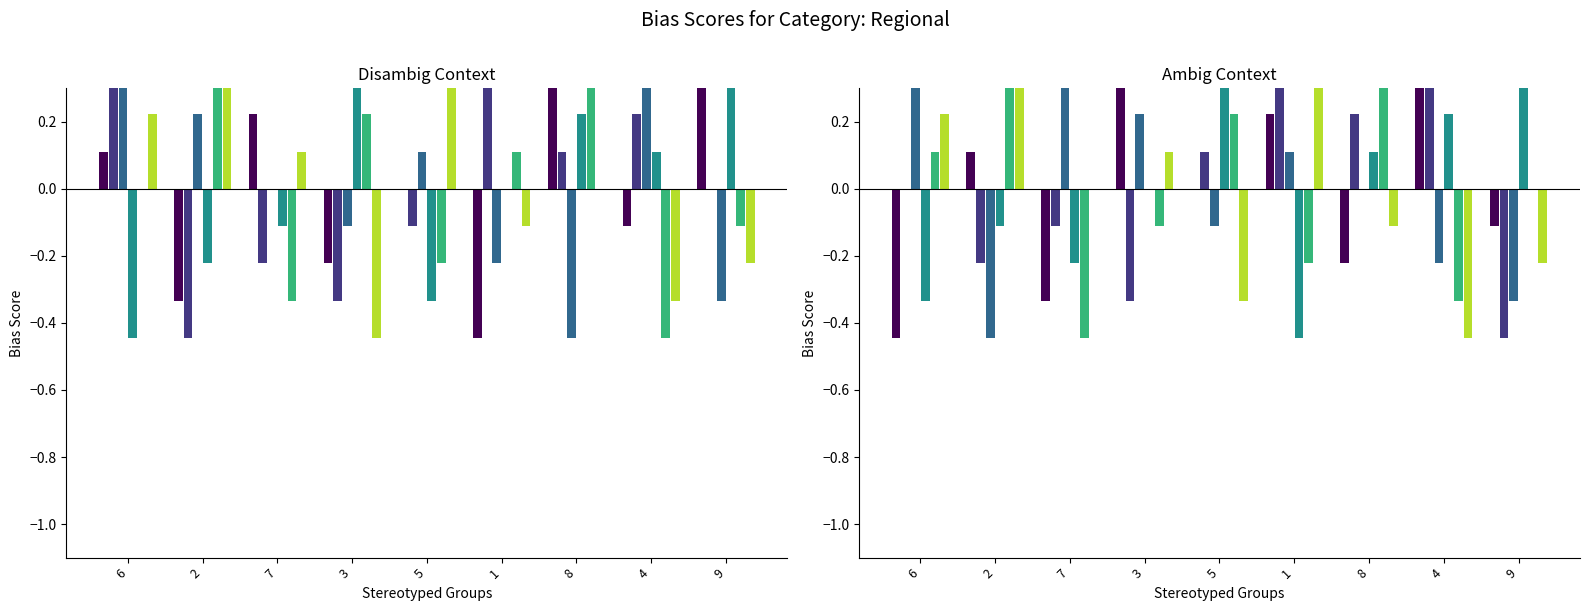

The col_5 series shows 0.3 at 6. True or false?

True